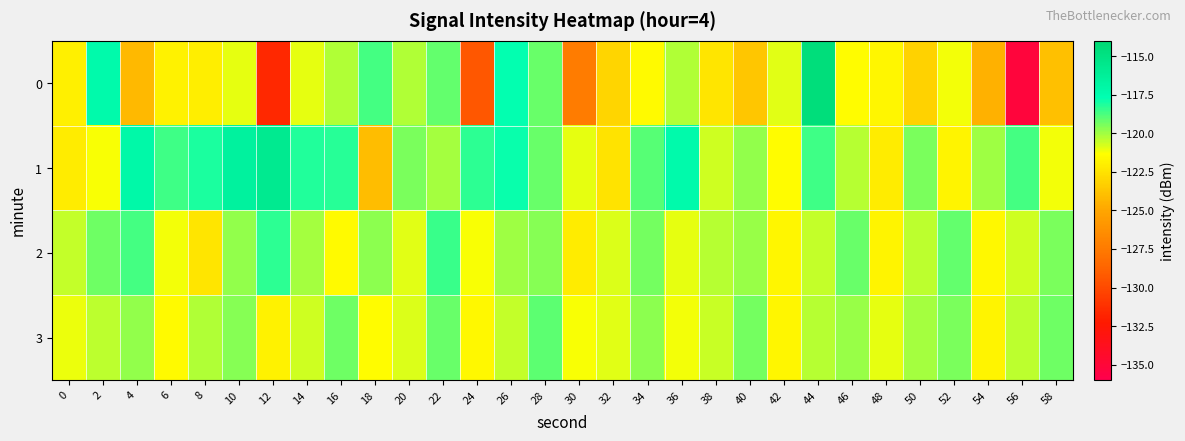

At which category is the sum across all series the highest?

44